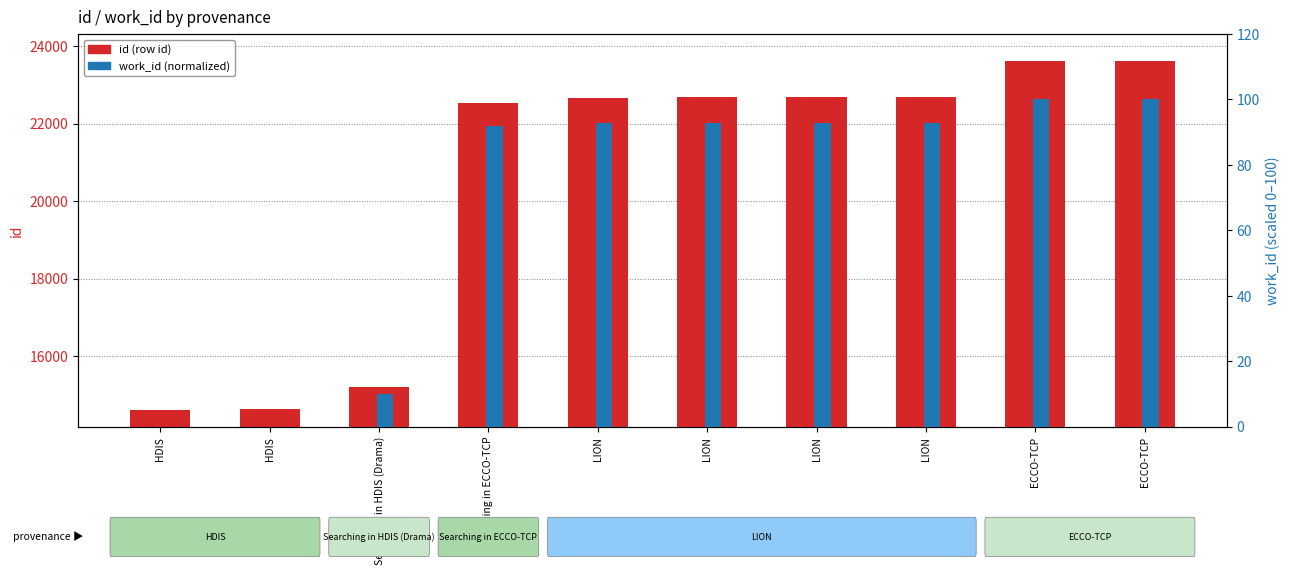

At which label does work_id (normalized) first exceed 92?

Searching in ECCO-TCP